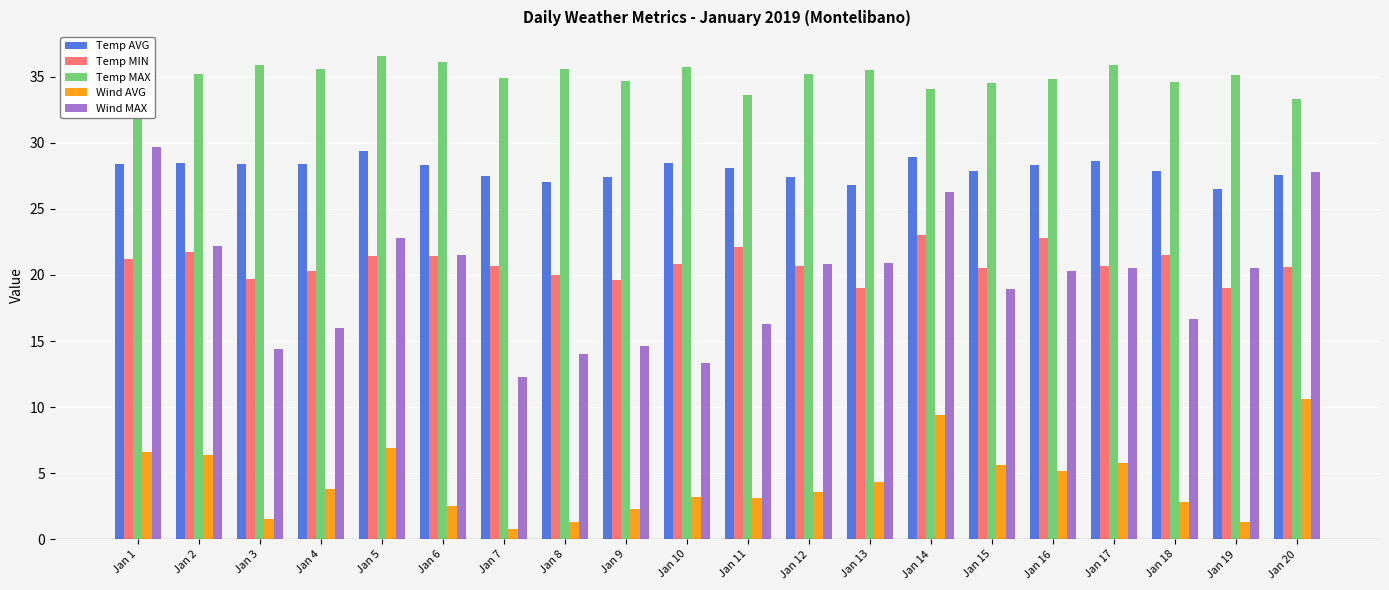

At how many categories does at least one series exceed 3?

20